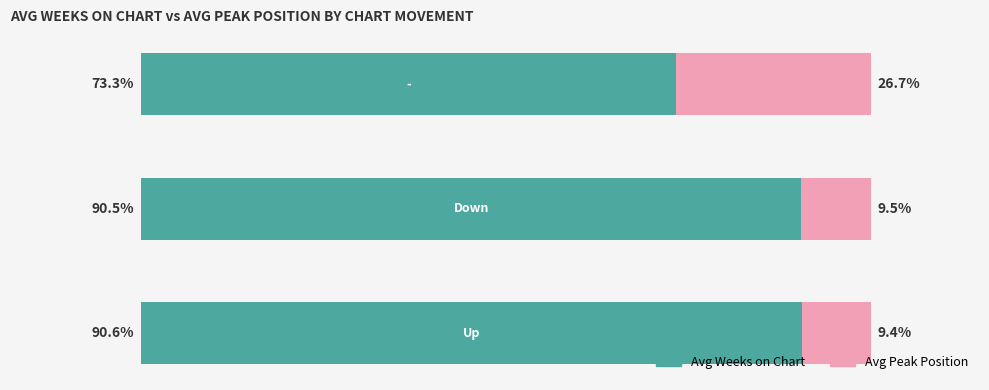

What are all the series names shown in the legend?

Avg Weeks on Chart, Avg Peak Position